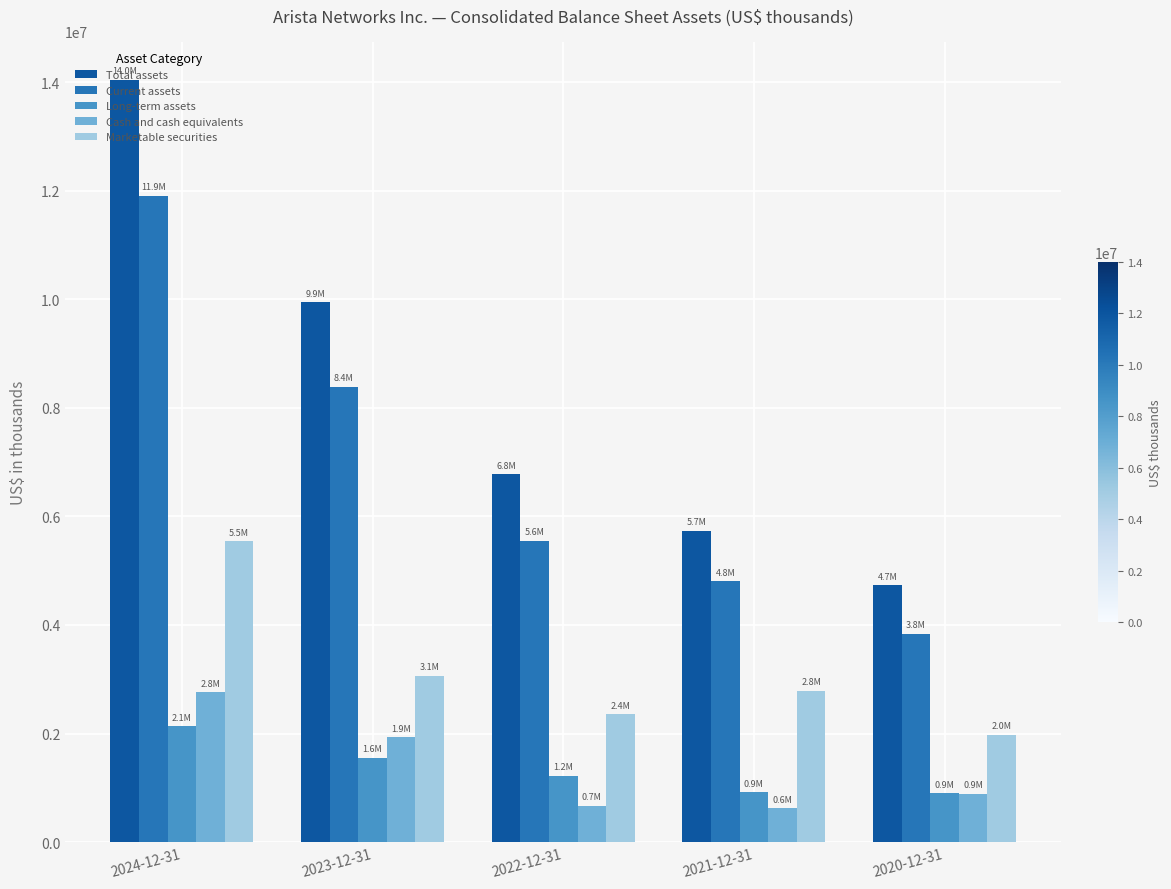

True or false: Long-term assets has a value of 2133106 at 2024-12-31.

True